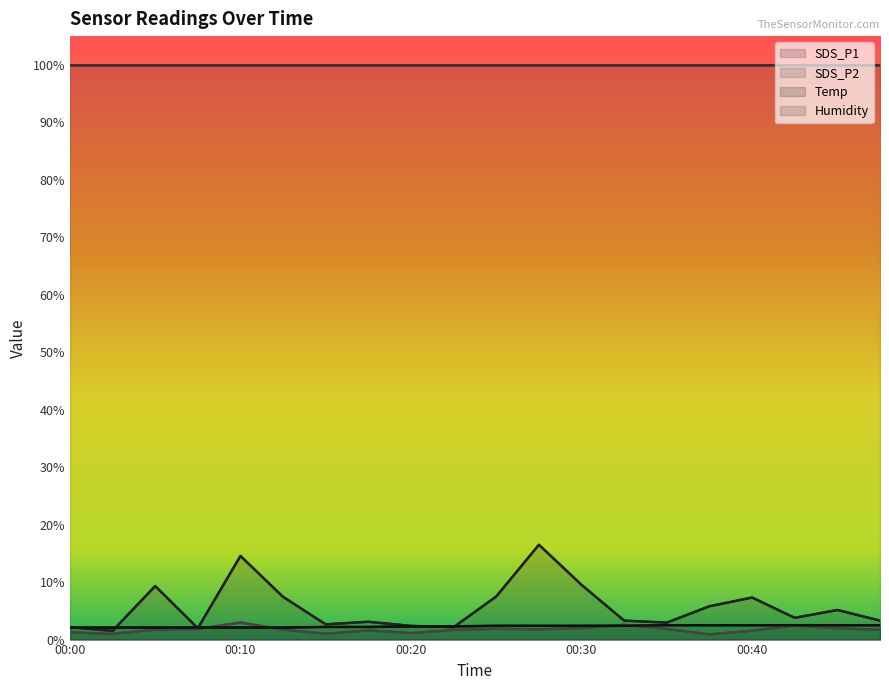

True or false: Temp has a value of 2.4 at 00:30.

True